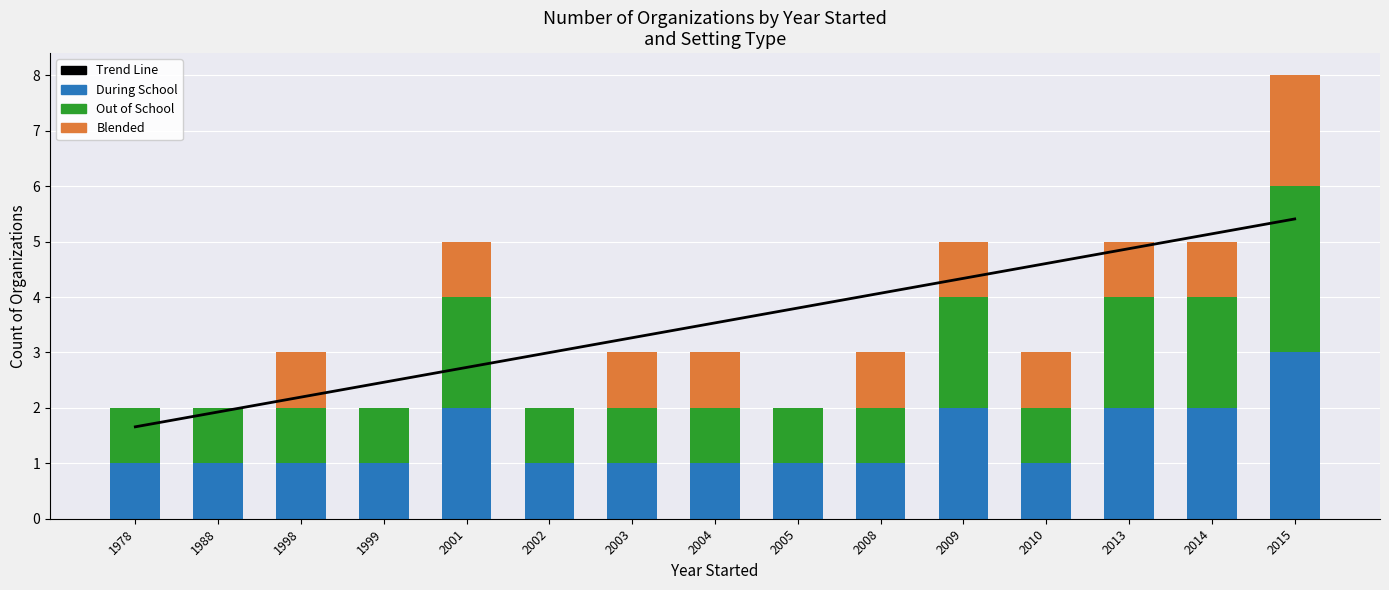

What is the difference between the maximum and minimum values in the Trend Line series?

3.8